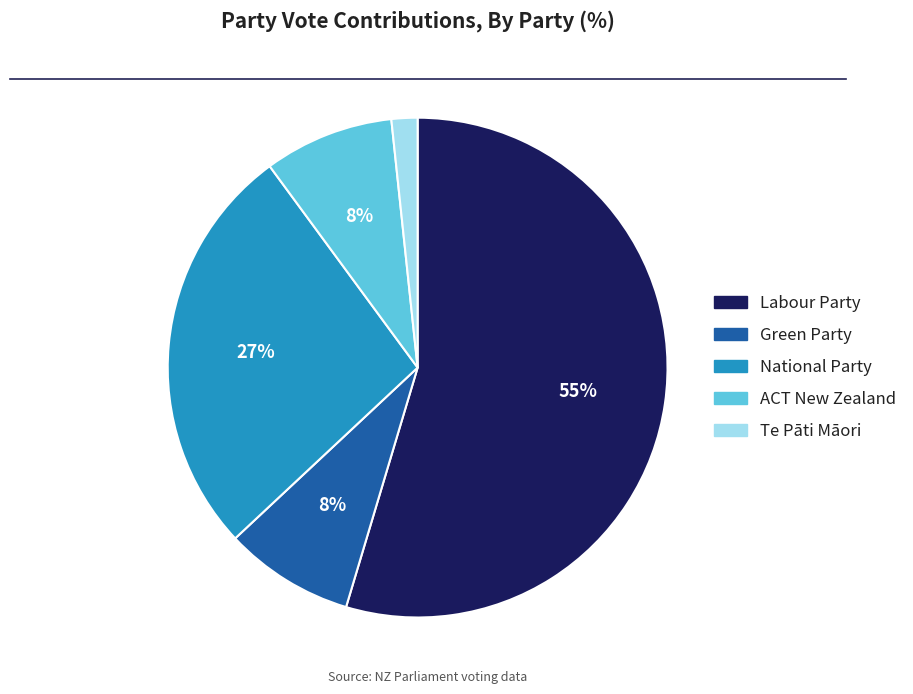

To the nearest percent, what portion does ACT New Zealand represent?

8%